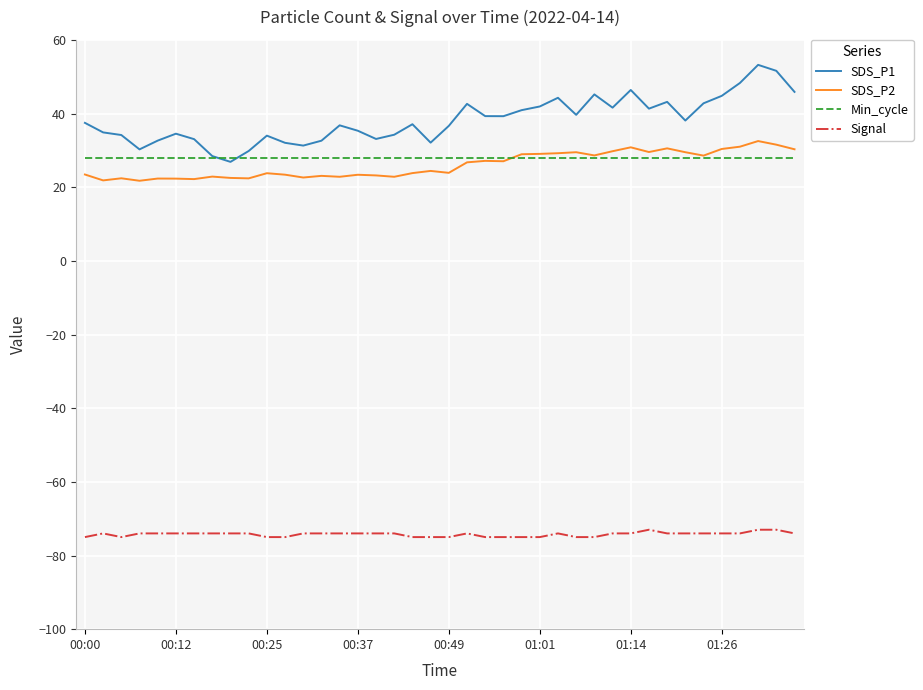

Which series has the widest spread of values?

SDS_P1